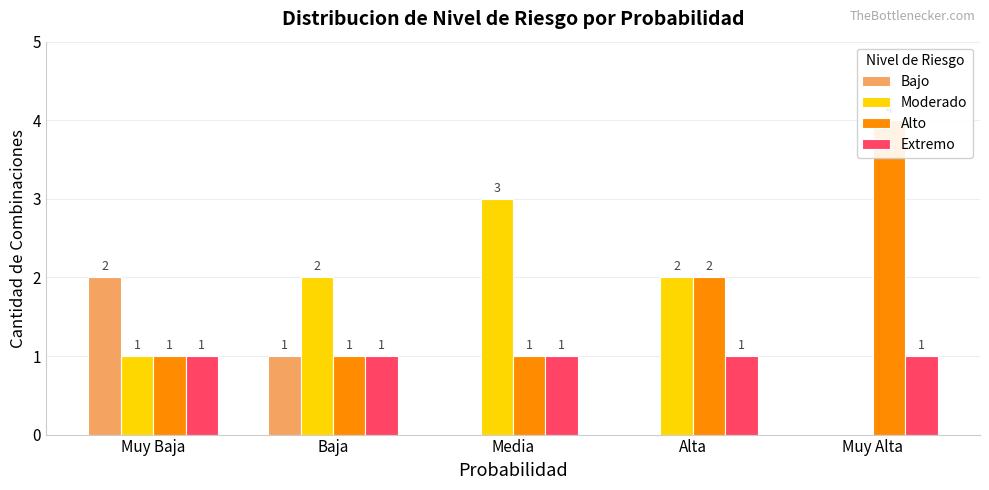

How many categories are shown in the chart?

5